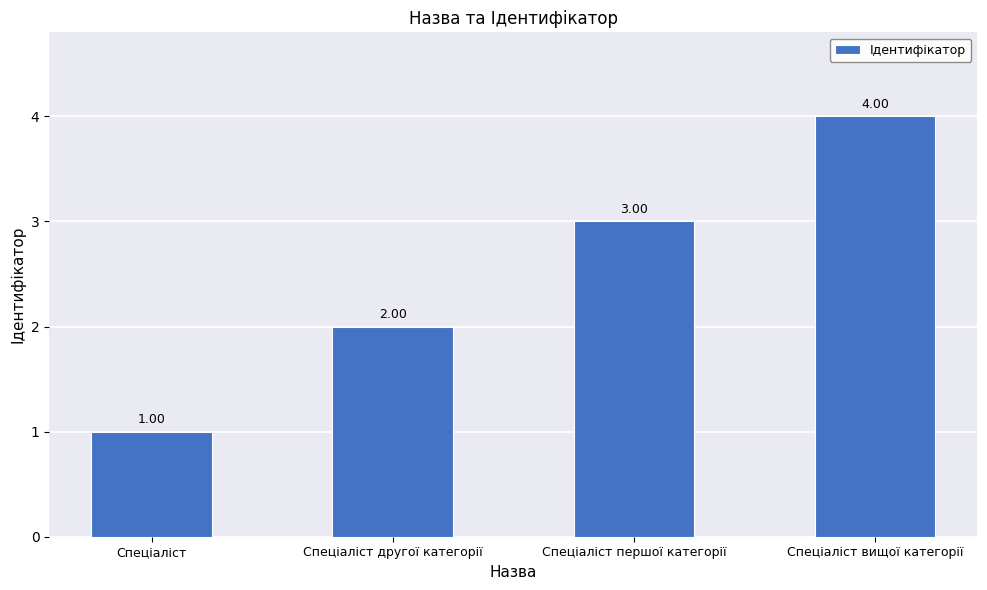

Which has a higher value, Спеціаліст другої категорії or Спеціаліст вищої категорії?

Спеціаліст вищої категорії